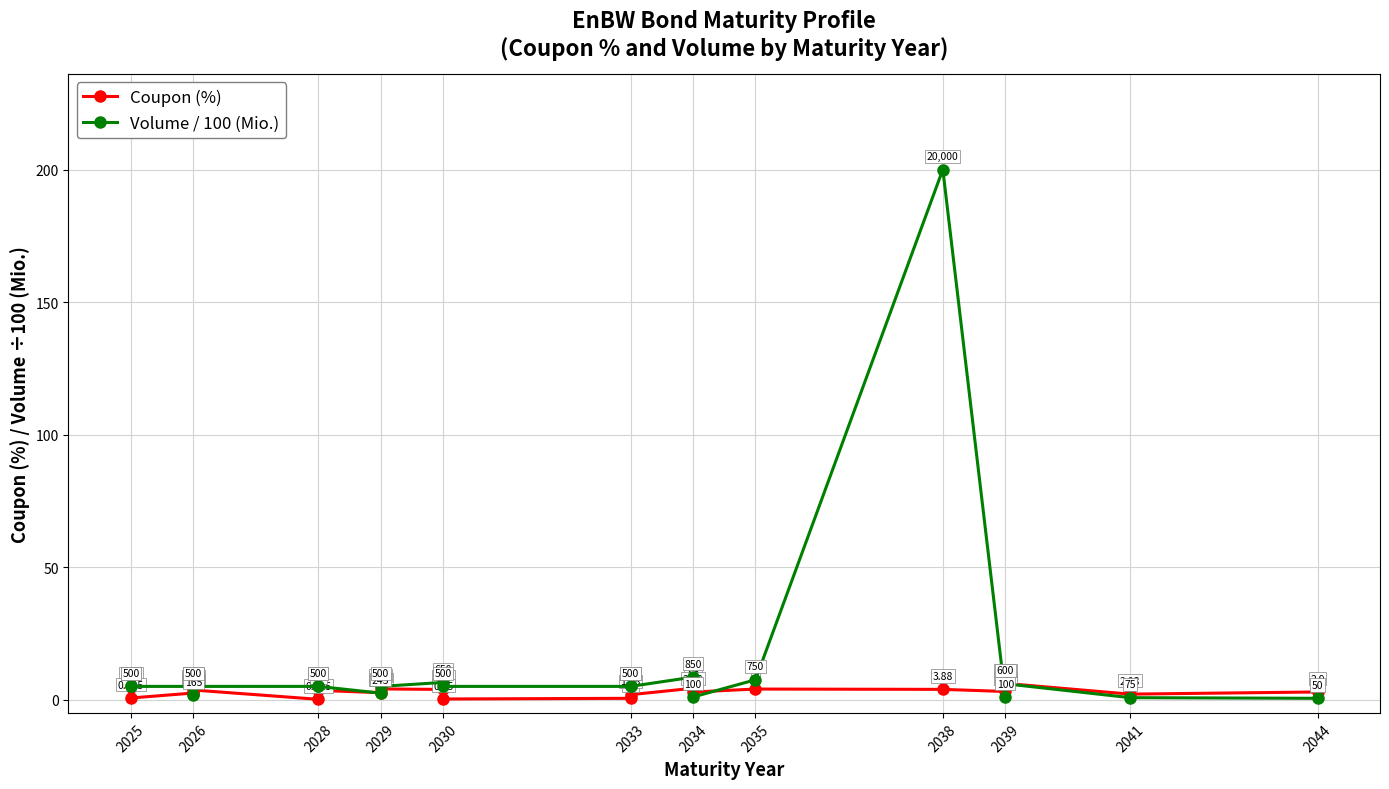

Where do Coupon (%) and Volume / 100 (Mio.) first cross each other?

2026 and 2026